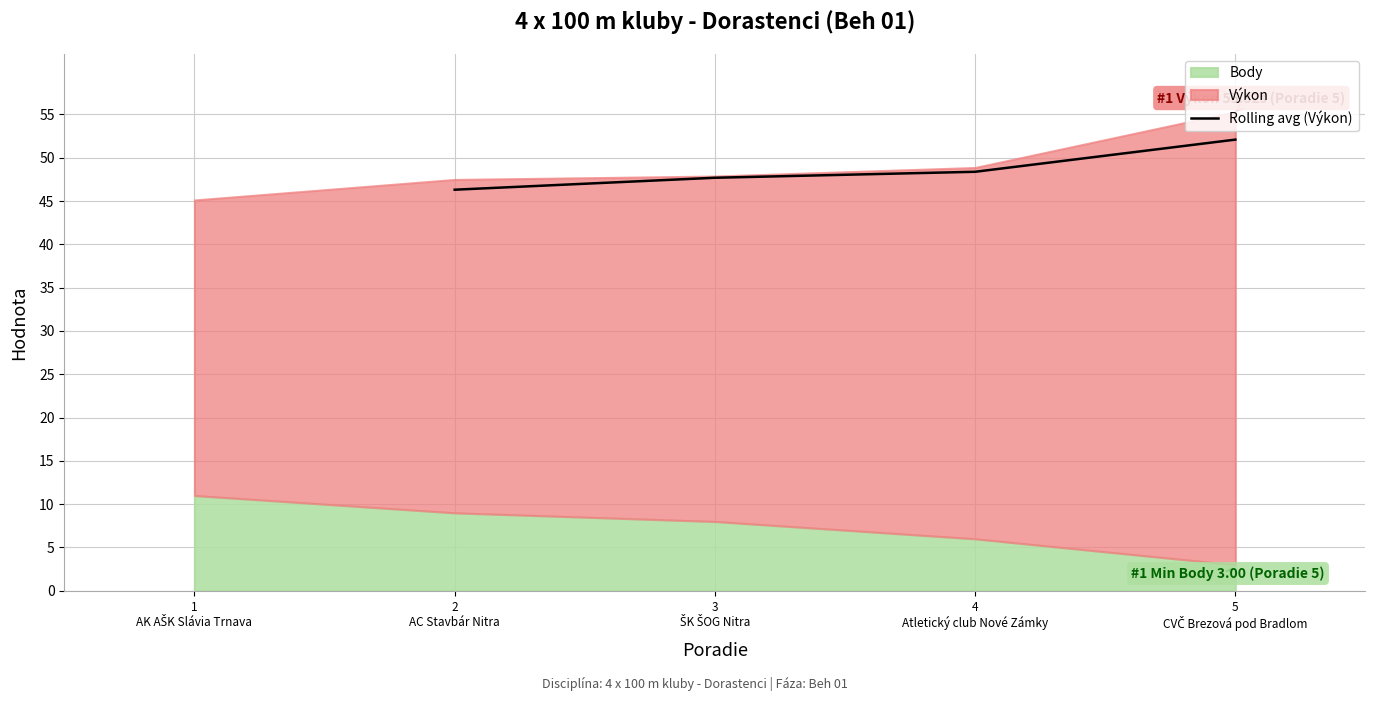

True or false: Rolling avg (Výkon) has more than 1 interior local peaks.

False